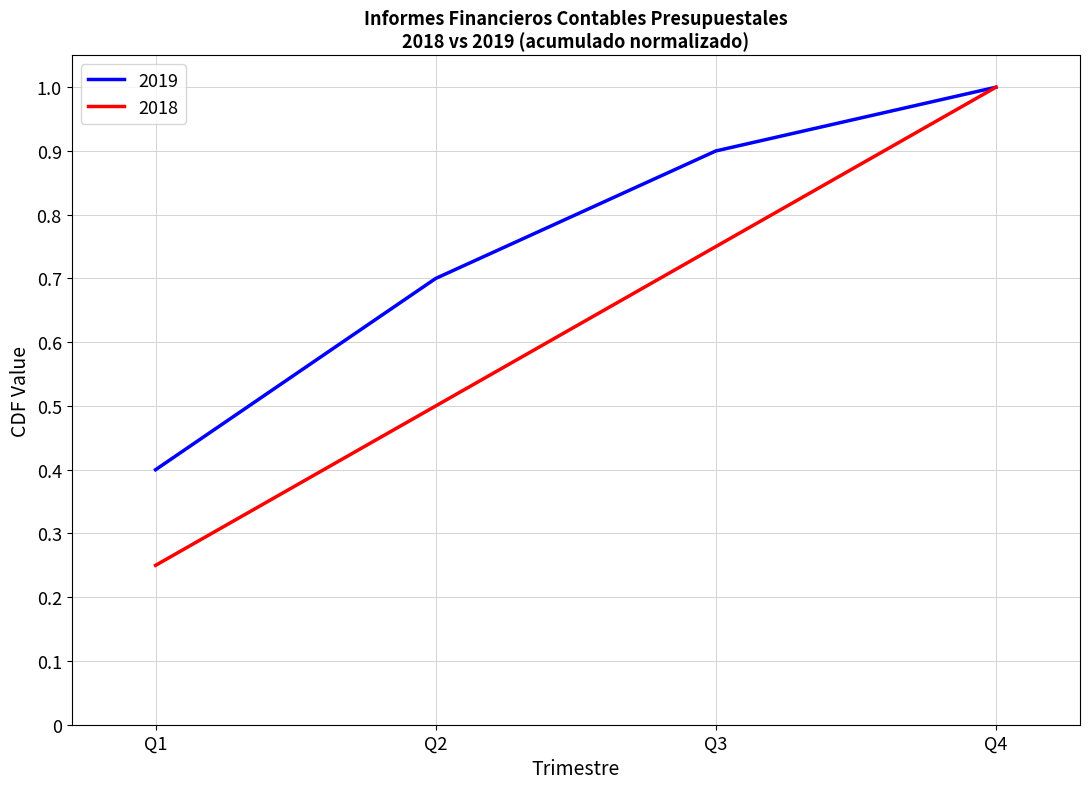

At which label is 2019 closest to 0?

Q1